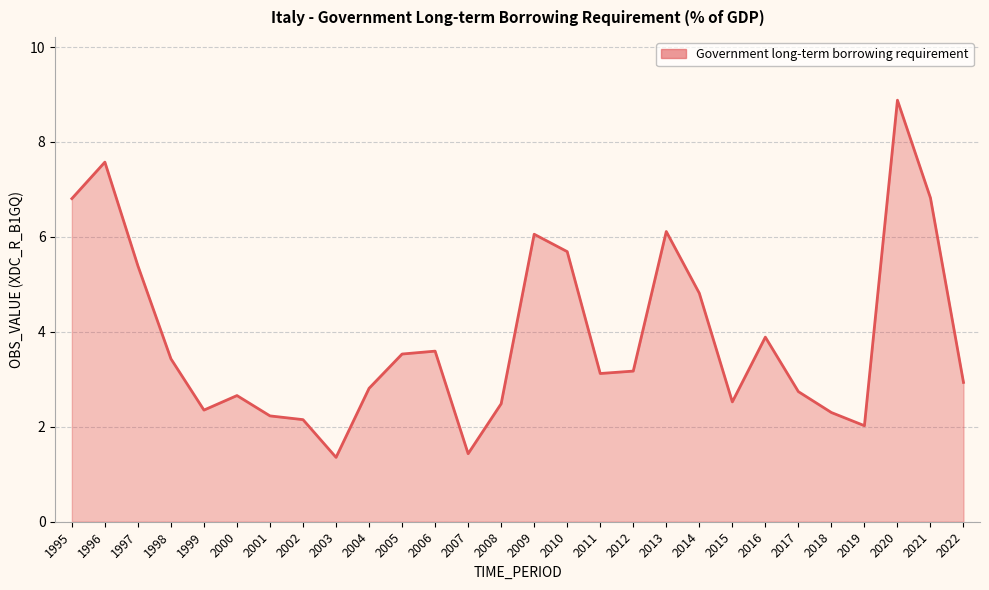

How many values are below 3?

13